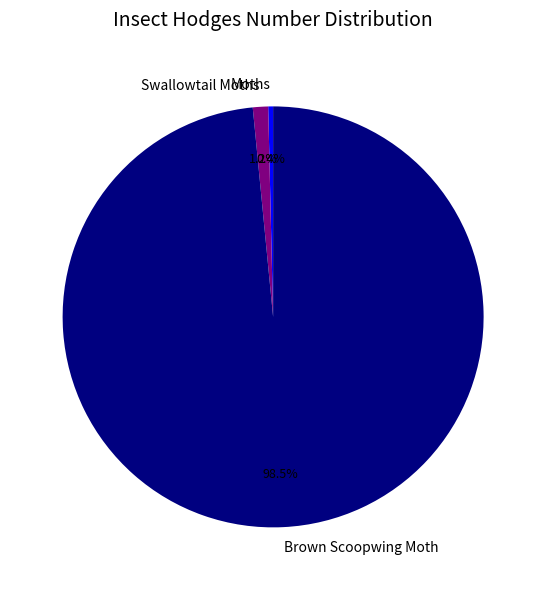

Rank the categories by value from lowest to highest.

Moths, Swallowtail Moths, Brown Scoopwing Moth